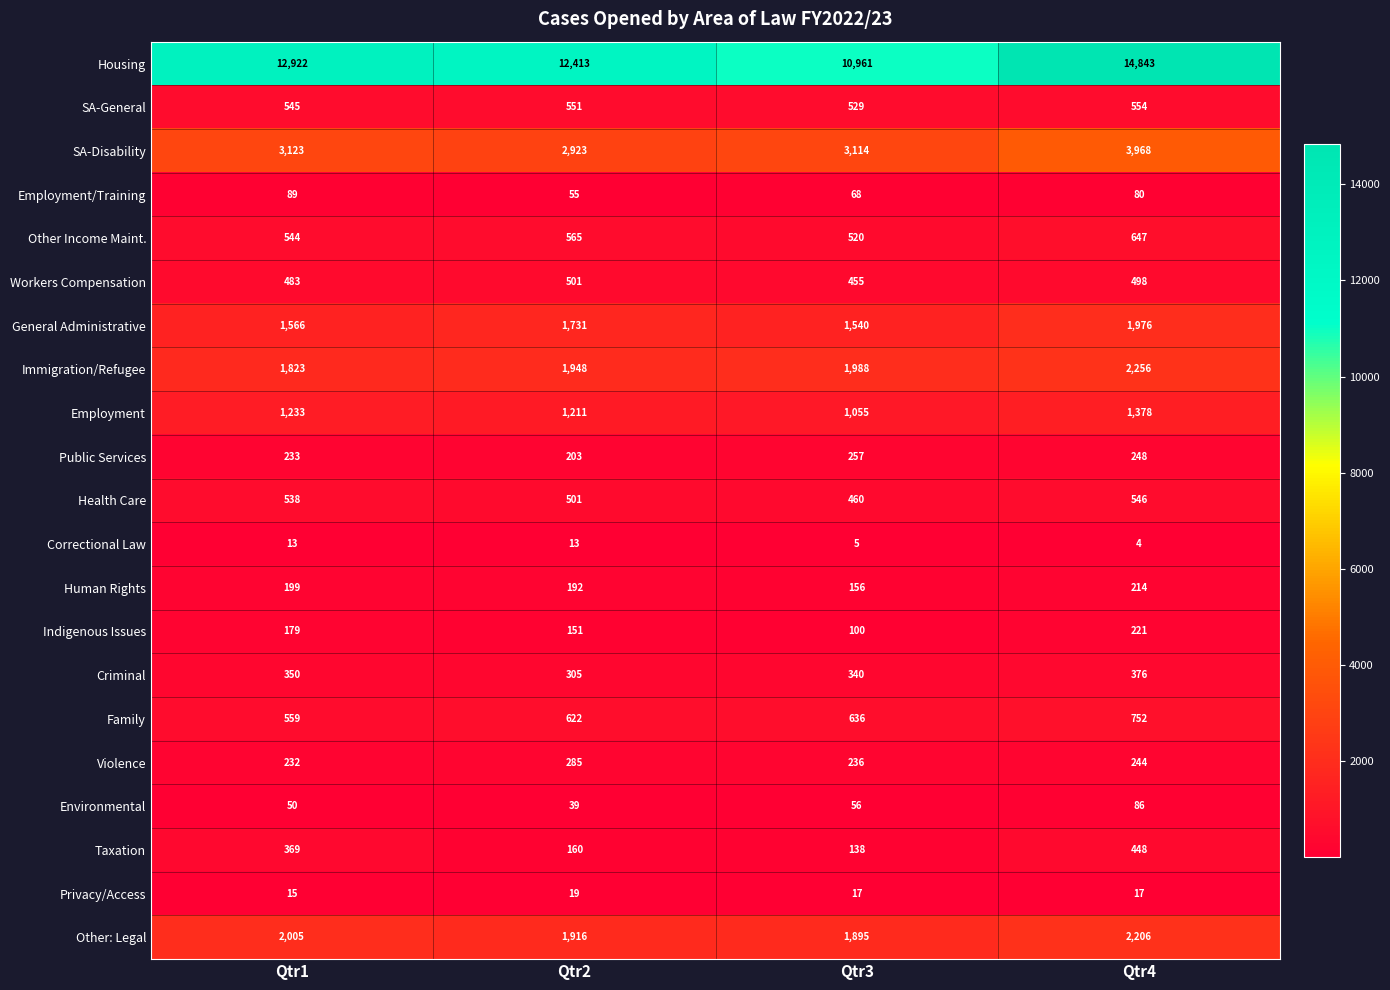

At how many categories does at least one series exceed 10126?

4